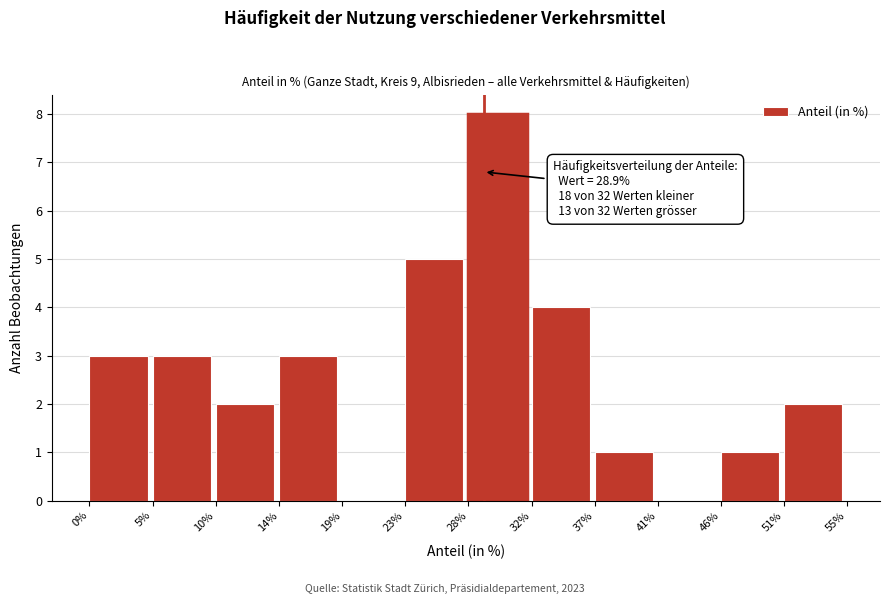

Which range on the x-axis has the tallest bar?

28% to 32%